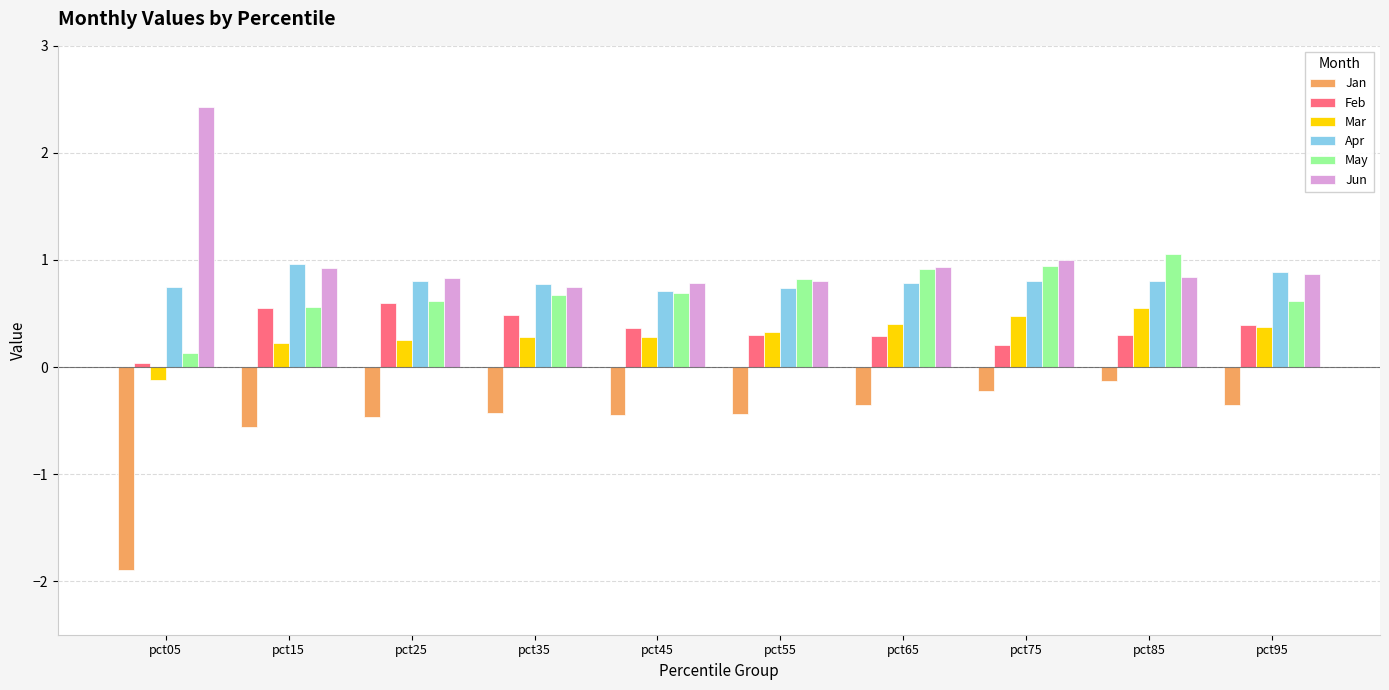

Does the chart contain any negative values?

Yes